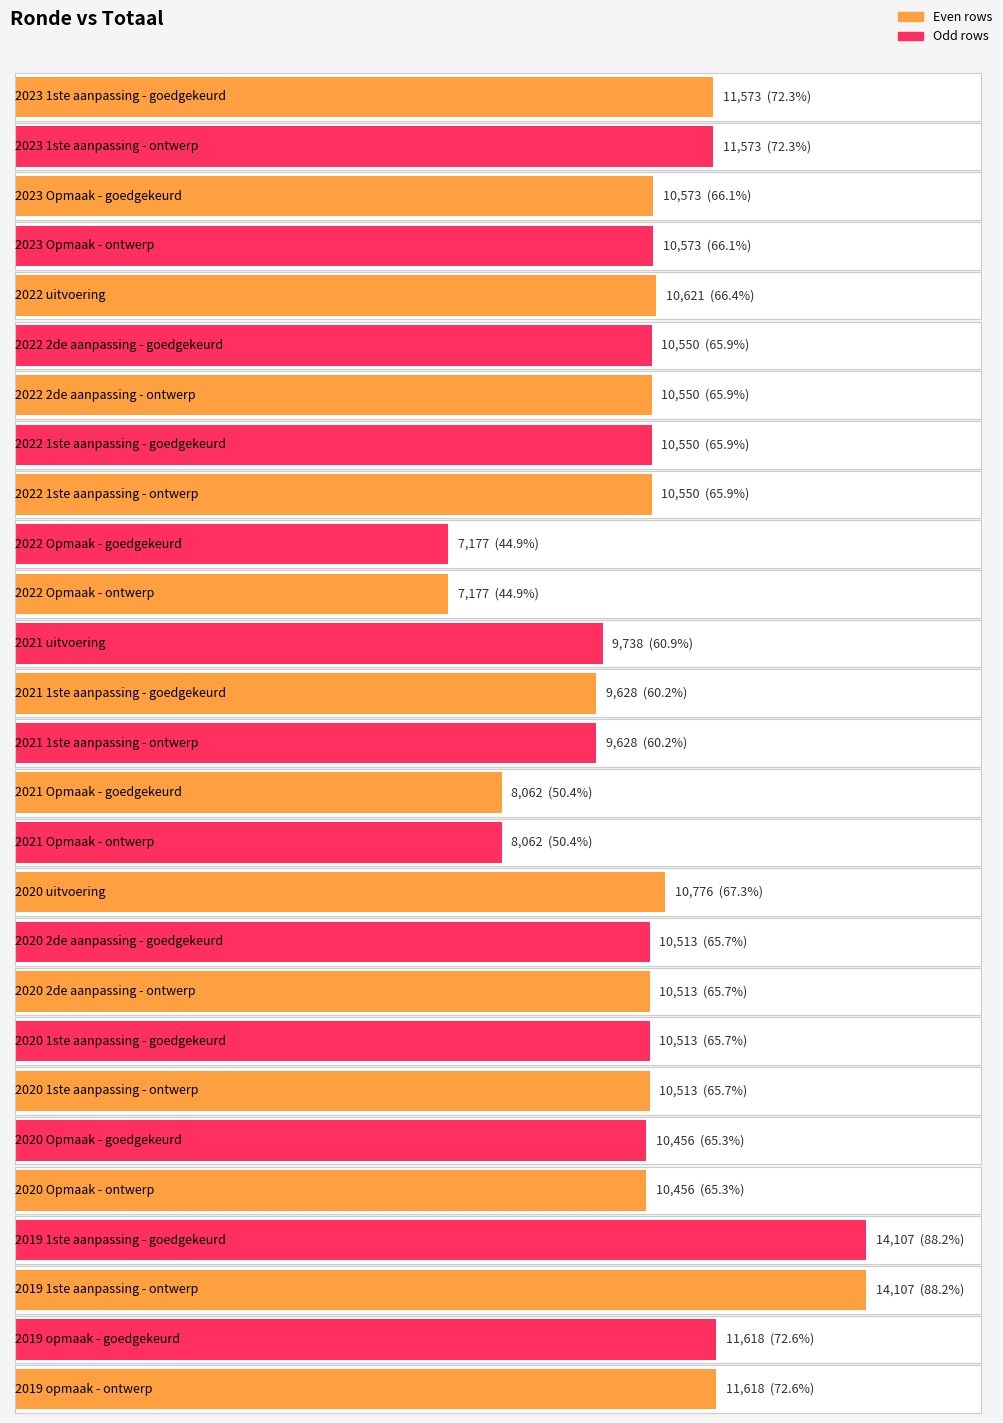

What is the smallest value displayed?

7177